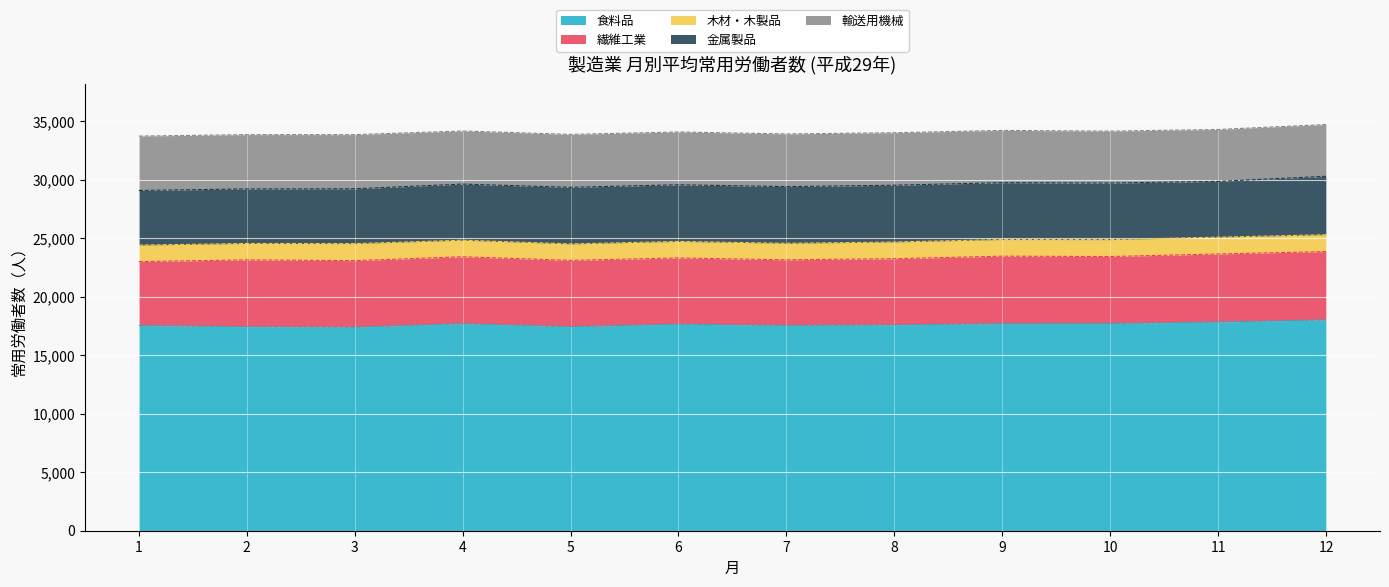

Which series changed the most between 3 and 9?

食料品